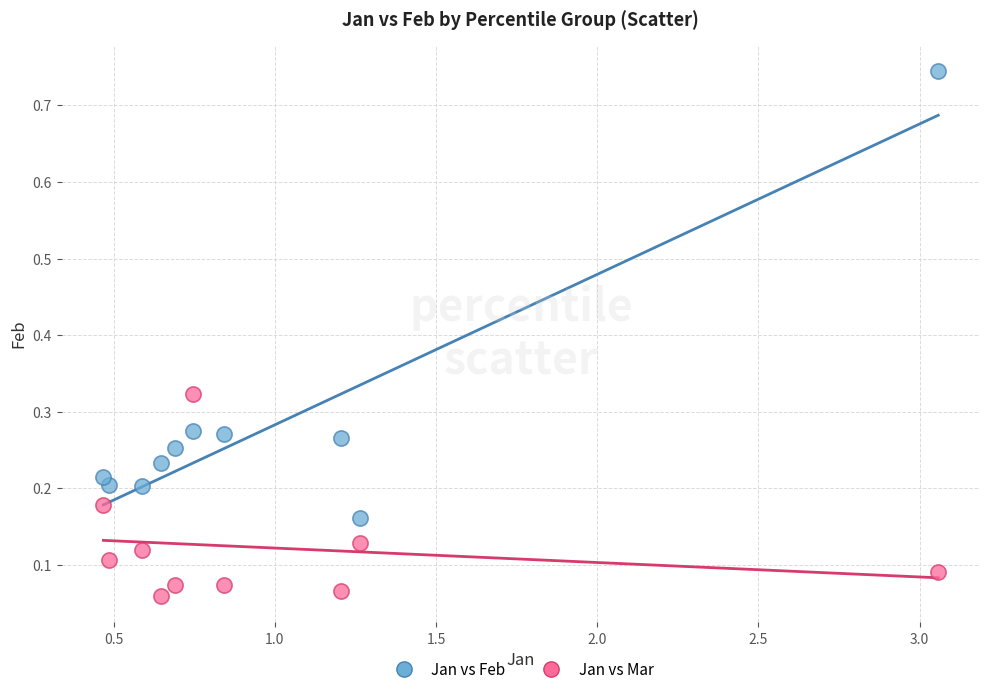

Which series contains the highest Y value?

Jan vs Feb